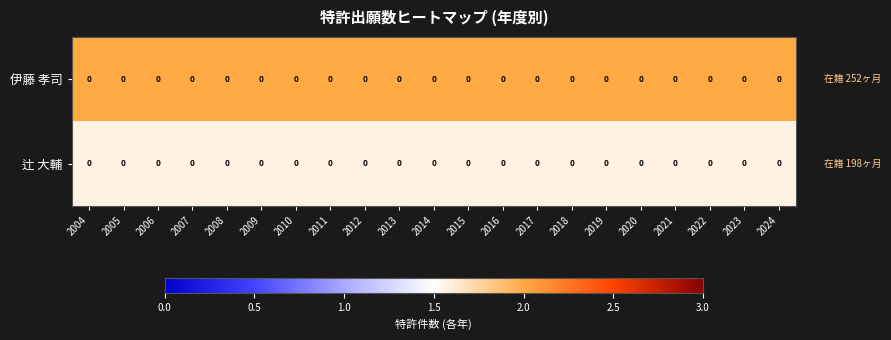

Reading left to right, what are all the values shown in this chart?

伊藤 孝司: 2004=0.0	2005=0.0	2006=0.0	2007=0.0	2008=0.0	2009=0.0	2010=0.0	2011=0.0	2012=0.0	2013=0.0	2014=0.0	2015=0.0	2016=0.0	2017=0.0	2018=0.0	2019=0.0	2020=0.0	2021=0.0	2022=0.0	2023=0.0	2024=0.0
辻 大輔: 2004=0.0	2005=0.0	2006=0.0	2007=0.0	2008=0.0	2009=0.0	2010=0.0	2011=0.0	2012=0.0	2013=0.0	2014=0.0	2015=0.0	2016=0.0	2017=0.0	2018=0.0	2019=0.0	2020=0.0	2021=0.0	2022=0.0	2023=0.0	2024=0.0